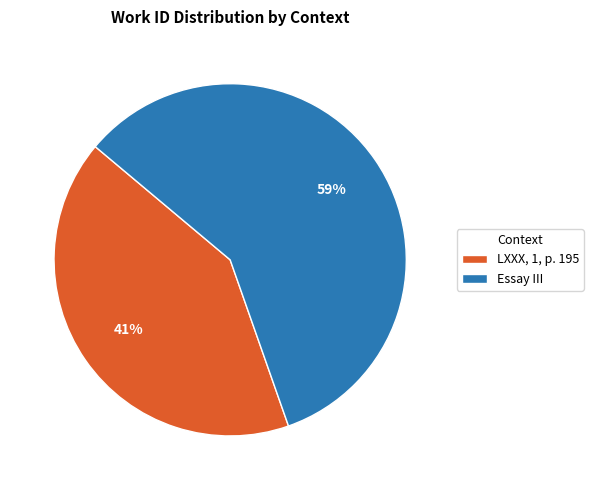

Do LXXX, 1, p. 195 and Essay III together represent more than half of the pie?

Yes